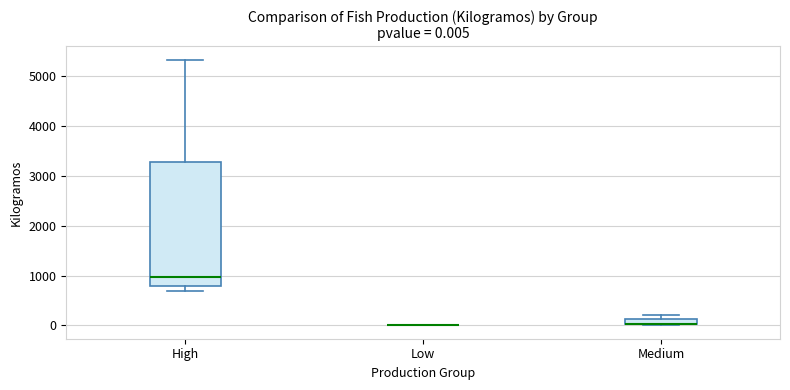

Comparing the boxes themselves (not the whiskers), which one is the tallest?

High